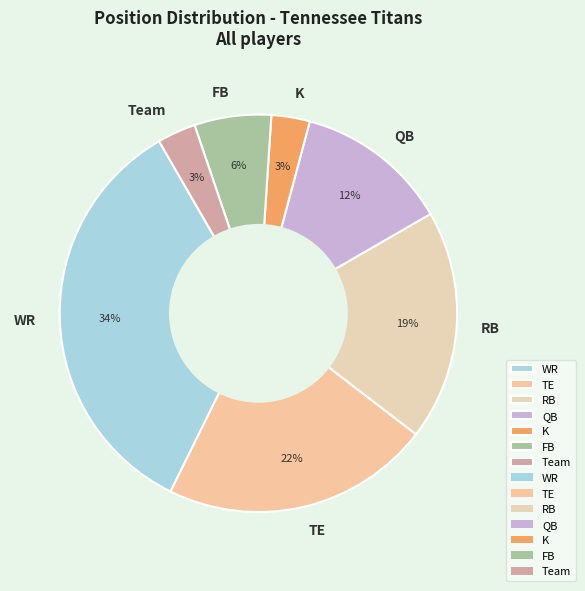

Between WR and RB, which is larger?

WR